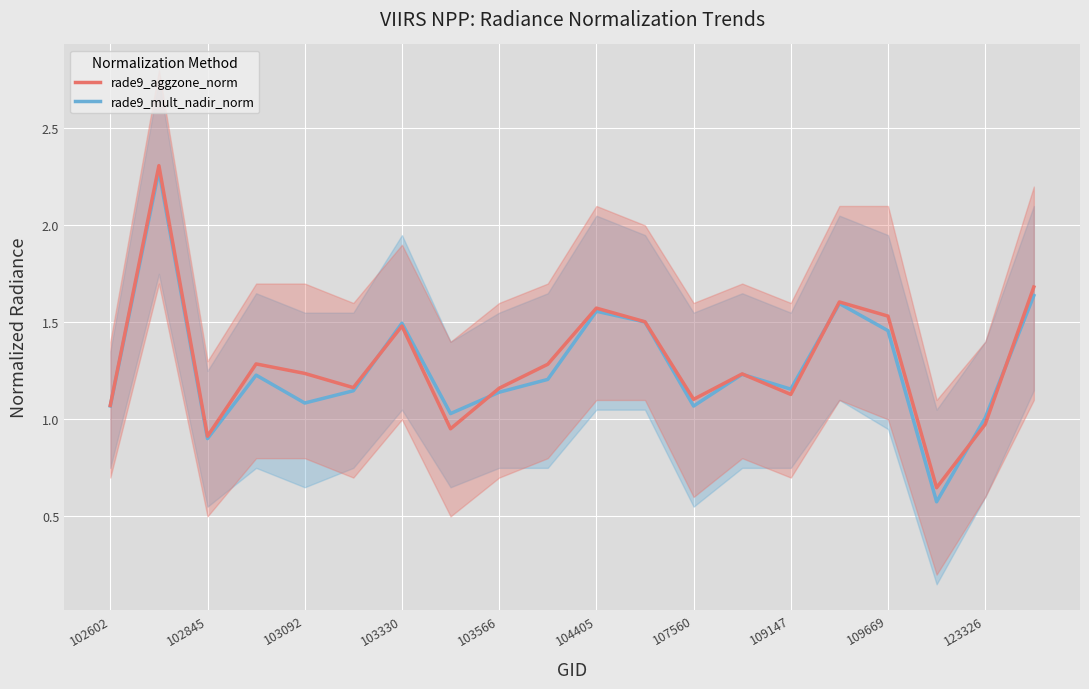

What is the average value of the rade9_mult_nadir_norm series?

1.3